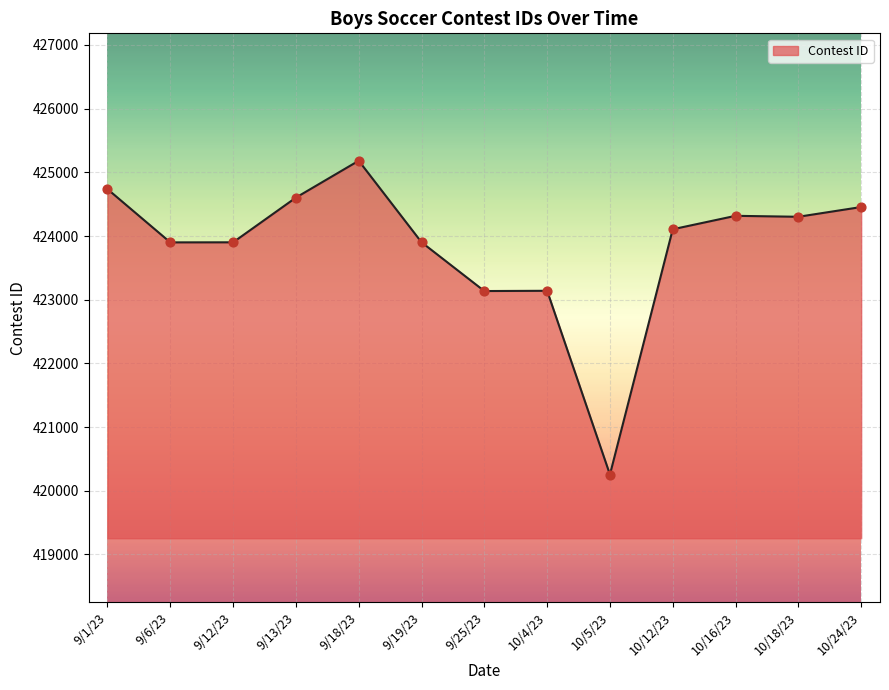

What is the change in value from 9/6/23 to 10/12/23?

+206